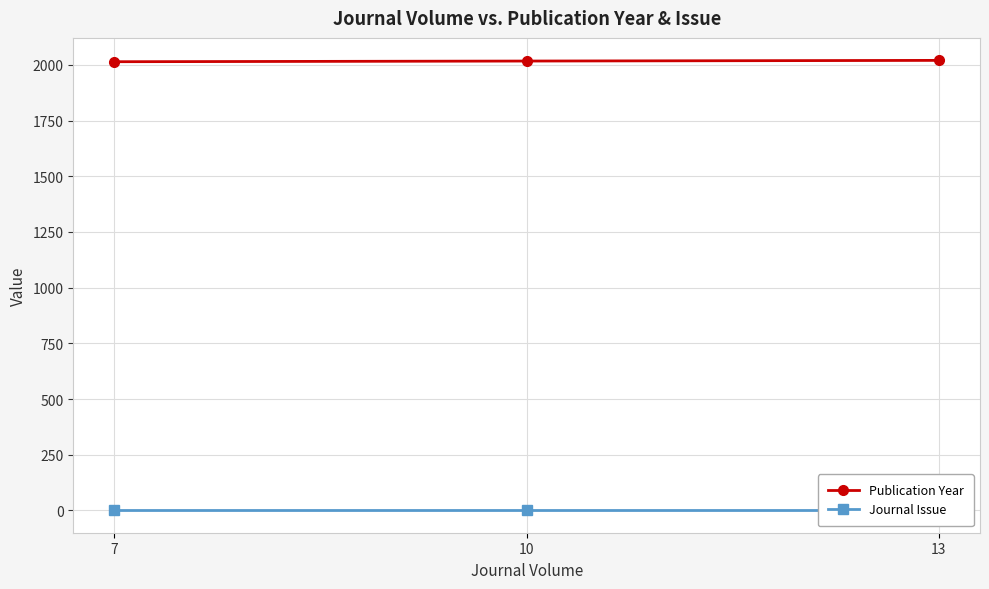

Which series has the widest spread of values?

Publication Year